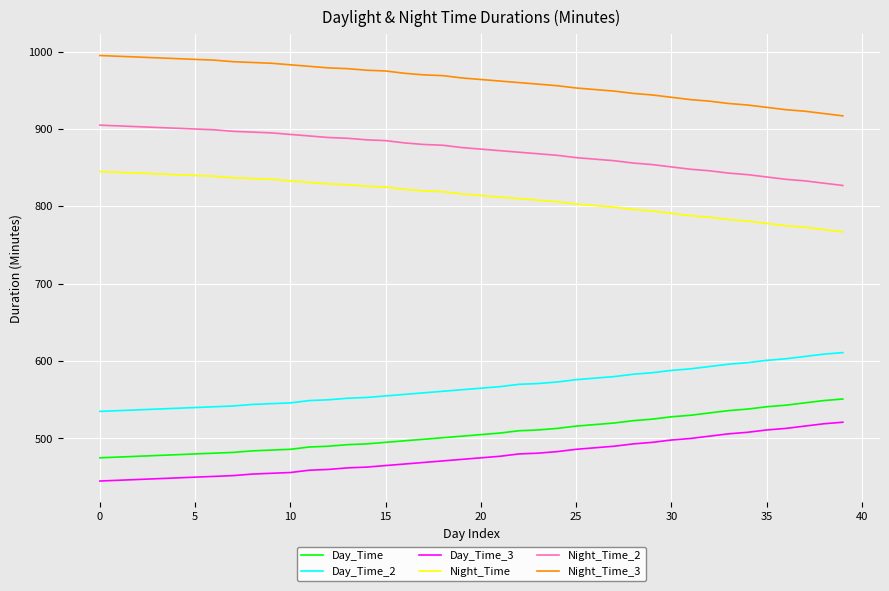

What is the average value of the Night_Time_2 series?

872